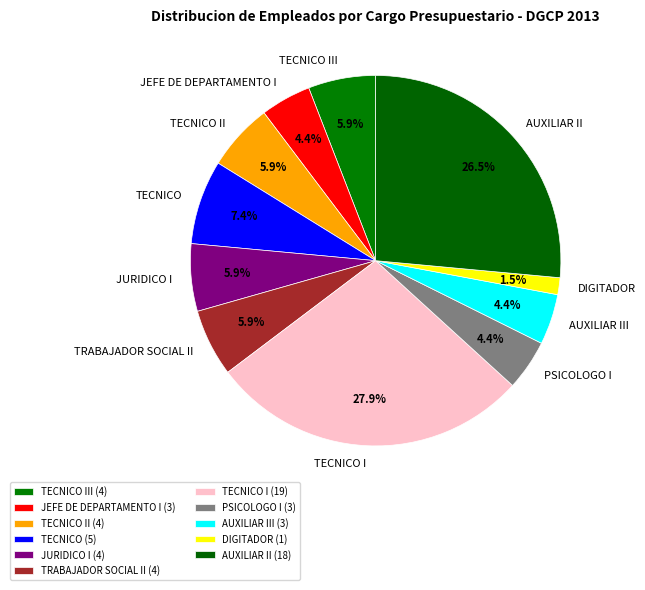

To the nearest percent, what is the average slice percentage?

9%